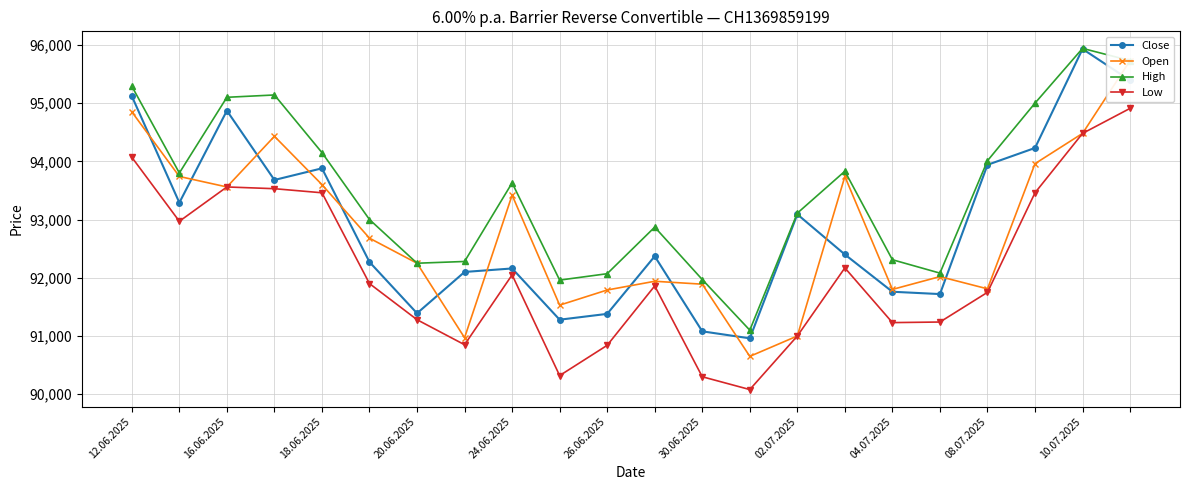

Is this an area chart (filled region under the line)?

No